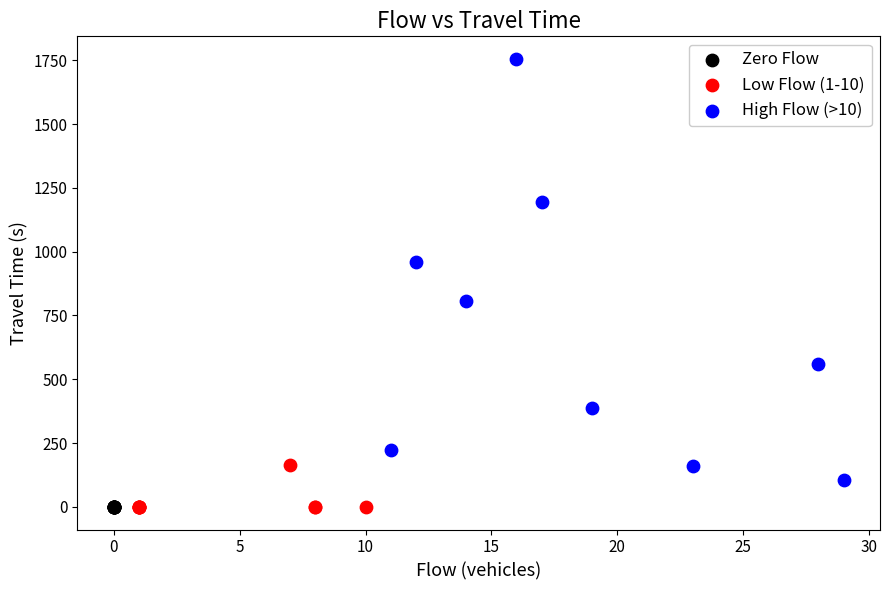

Which series contains the highest Y value?

High Flow (>10)